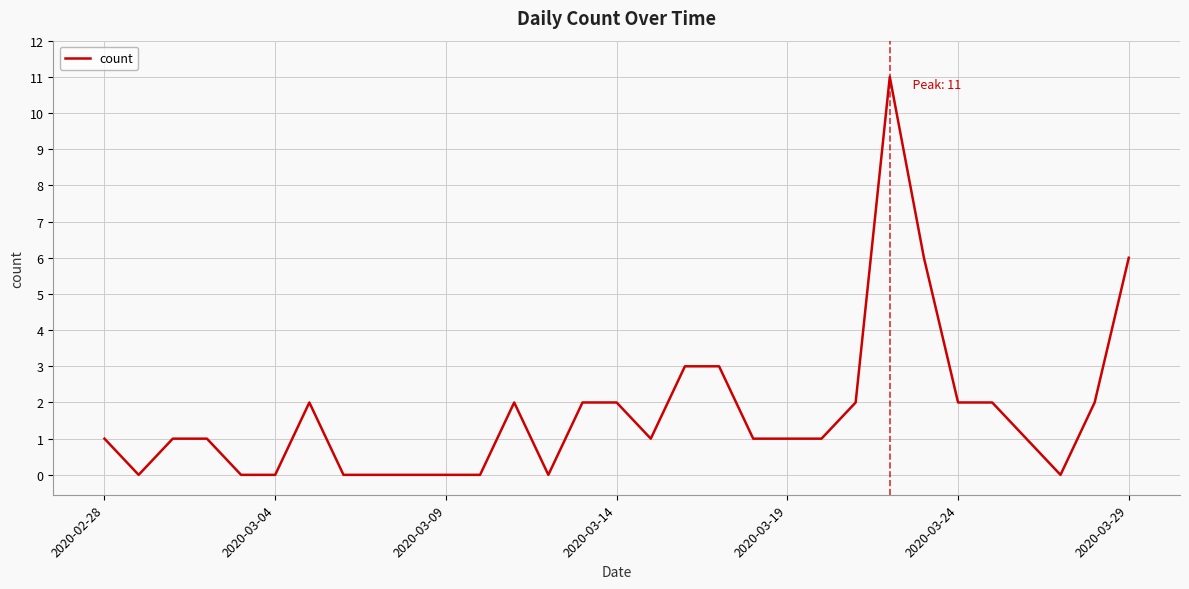

What is the difference between the maximum and minimum values?

11